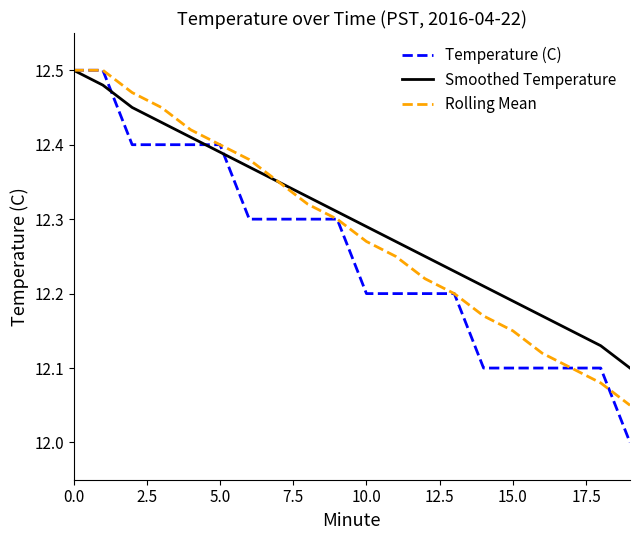

Which series has the widest spread of values?

Temperature (C)